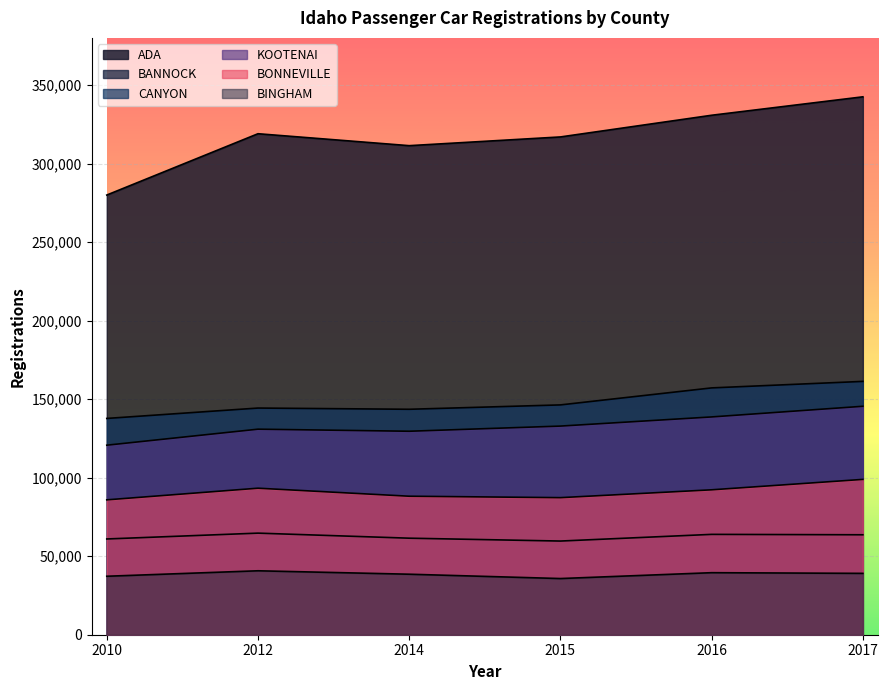

Which series changed the most between 2016 and 2017?

ADA